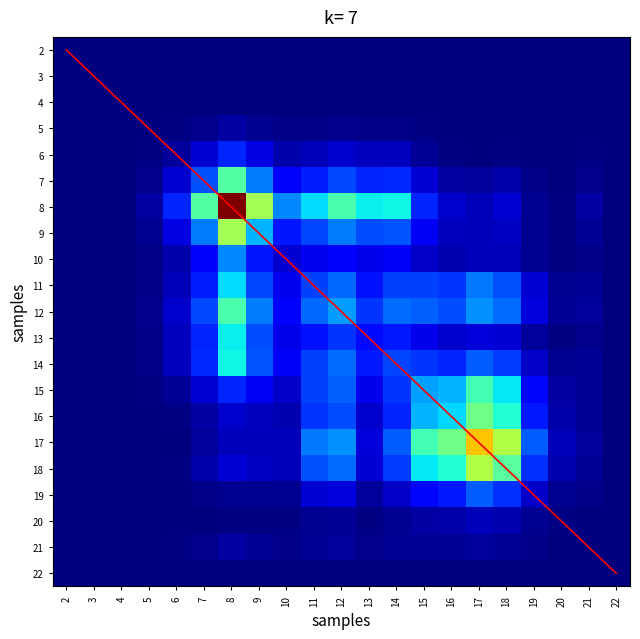

At how many categories does at least one series exceed 548?

1